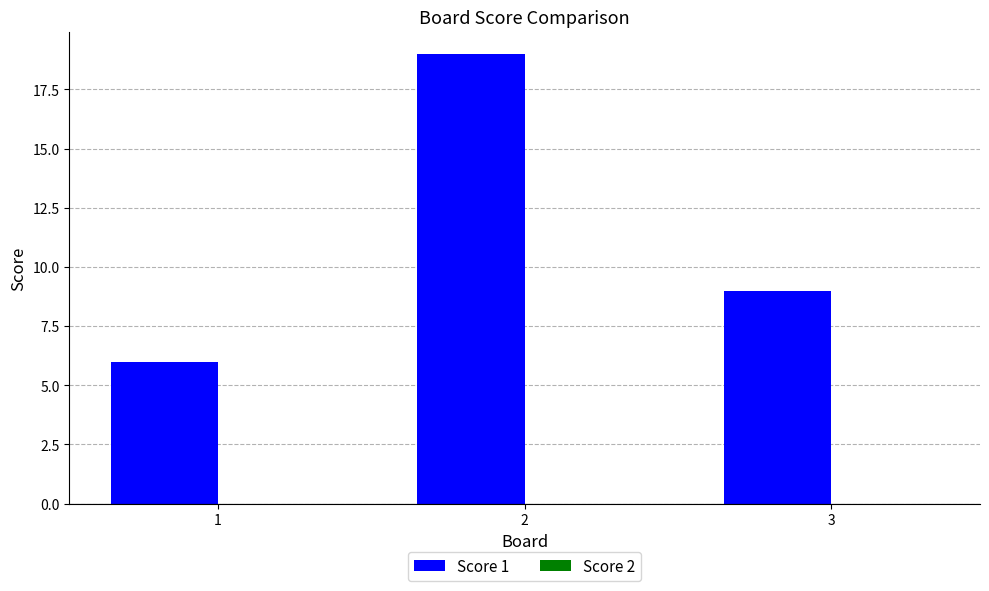

What is the approximate value at 1, to the nearest 5?

5